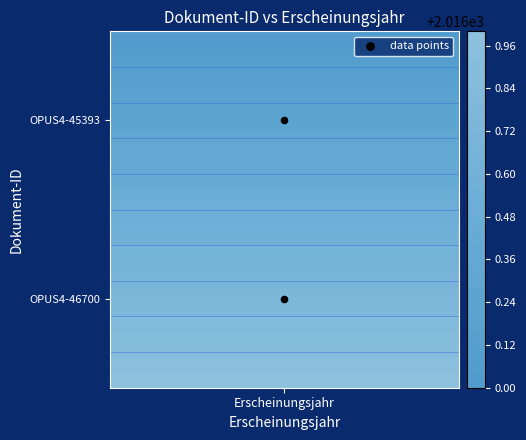

Count the values in the range 0 to 1.

1